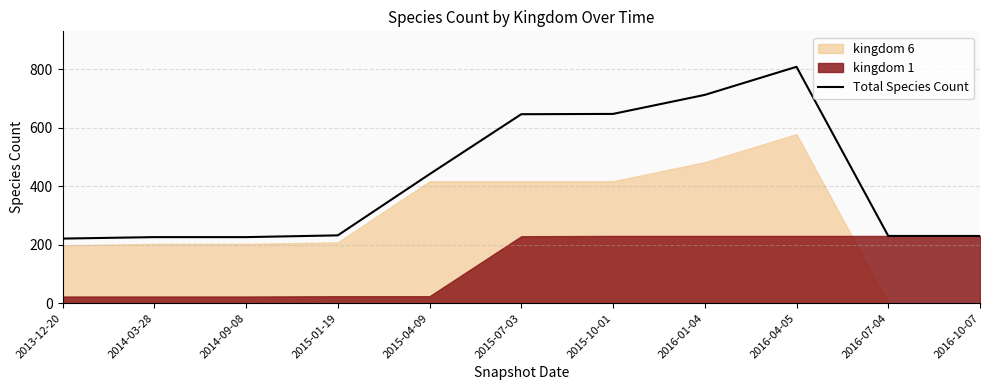

What is the sum of all values?

4619